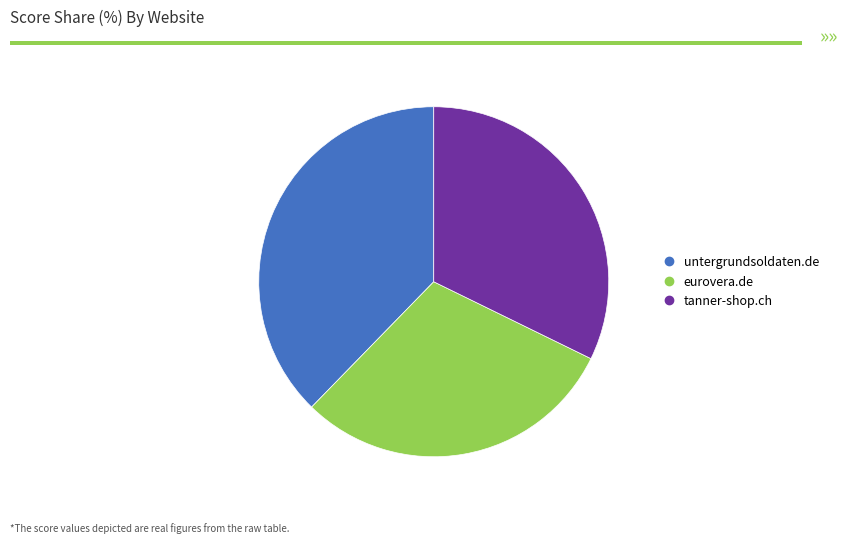

How many segments does this pie chart have?

3